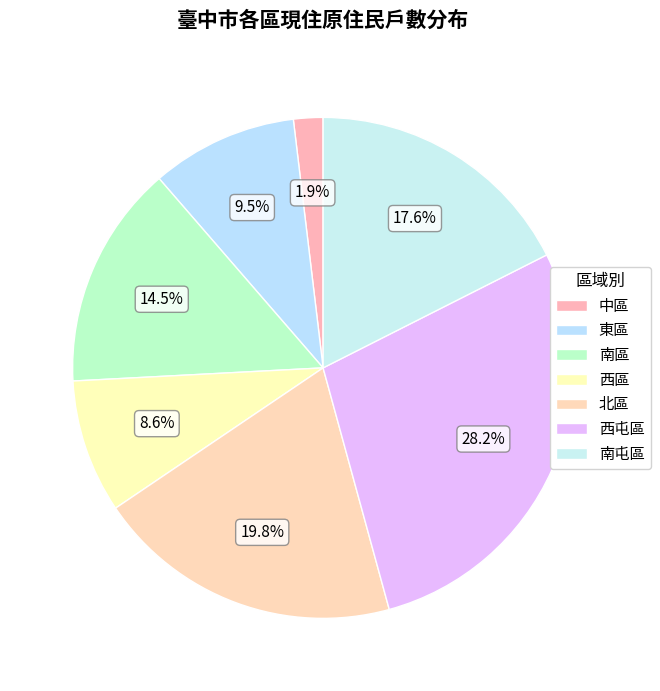

How many segments does this pie chart have?

7